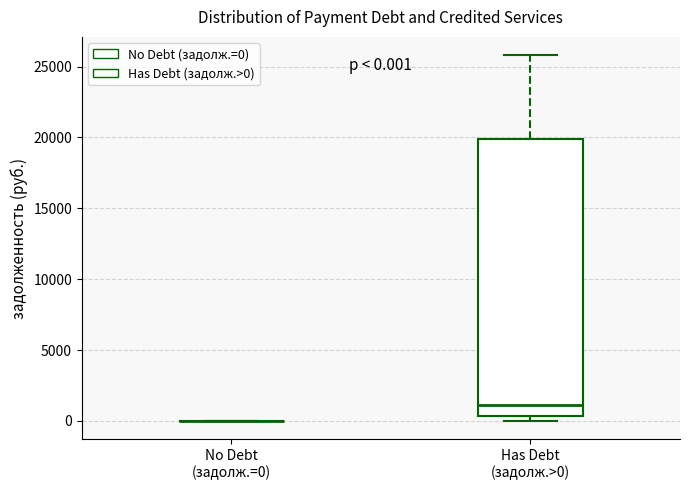

Which box is the tallest, from its lower edge to its upper edge?

Has Debt (задолж.>0)